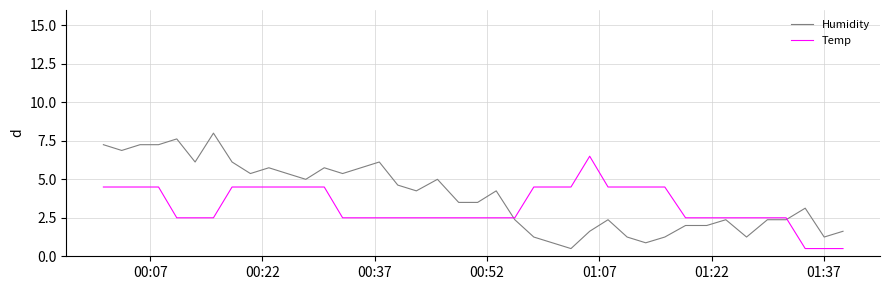

True or false: Humidity has more than 0 points higher than both neighbors.

True